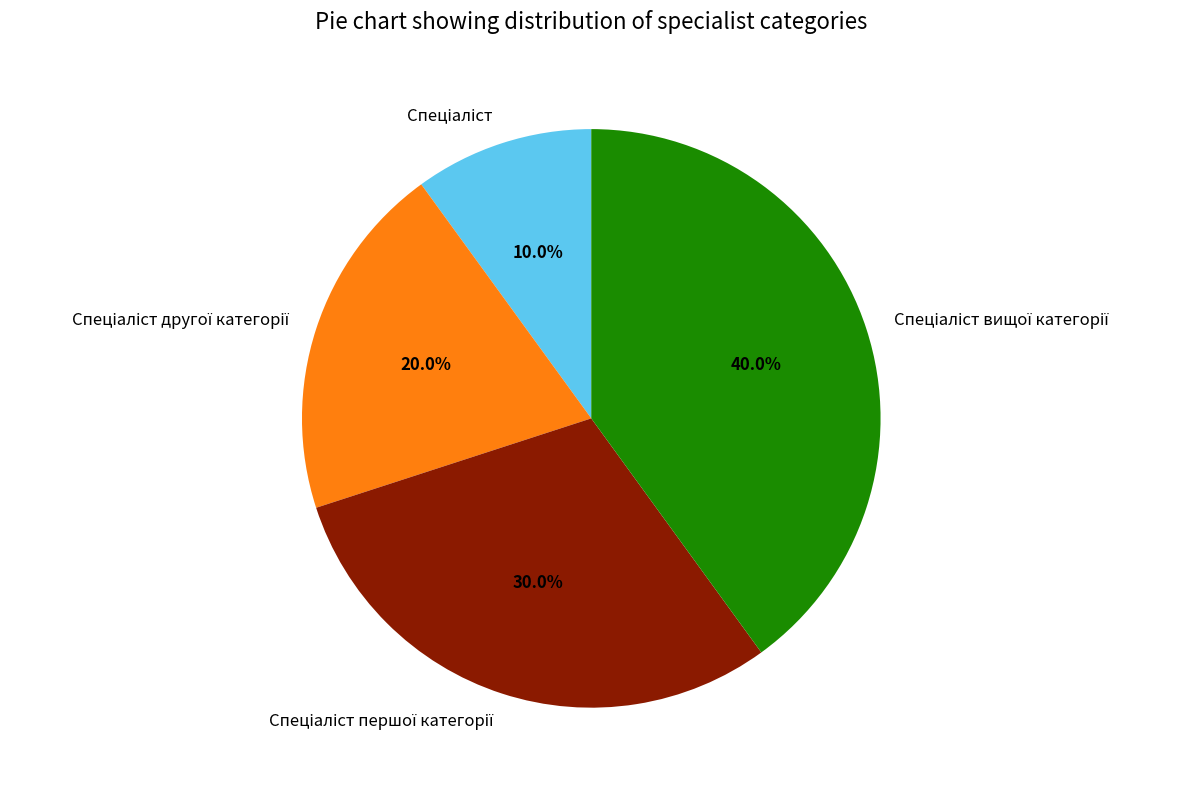

Is there any slice that represents more than half of the pie?

No